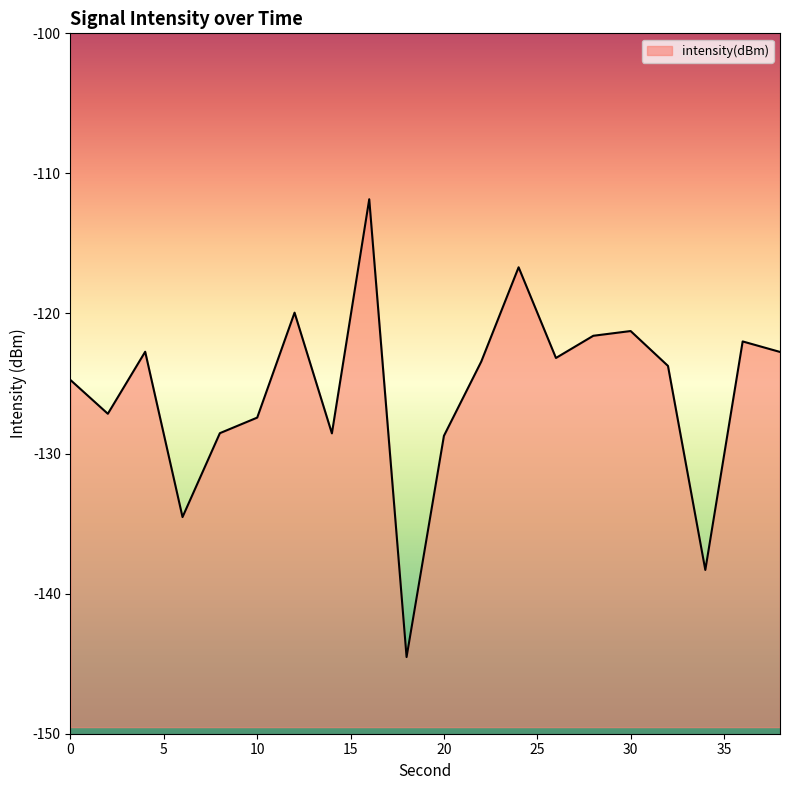

What is the value of the 6th point from the left?

-127.4